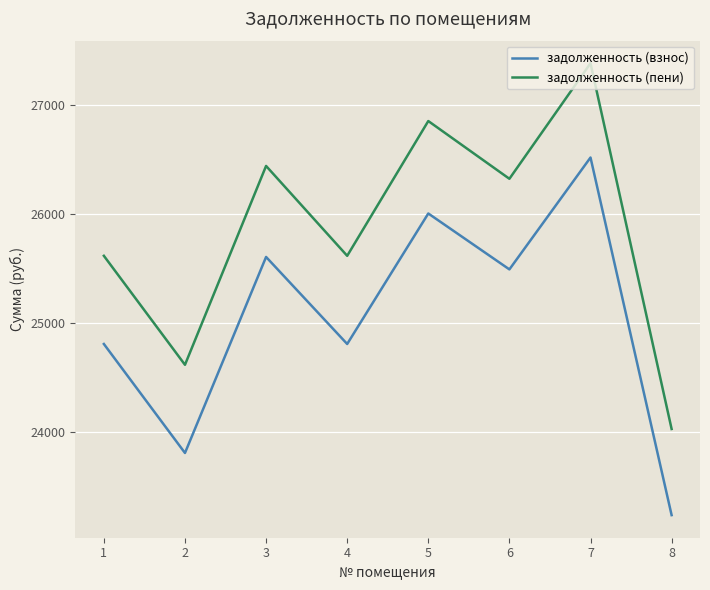

Which series has the largest range (max minus min)?

задолженность (пени)